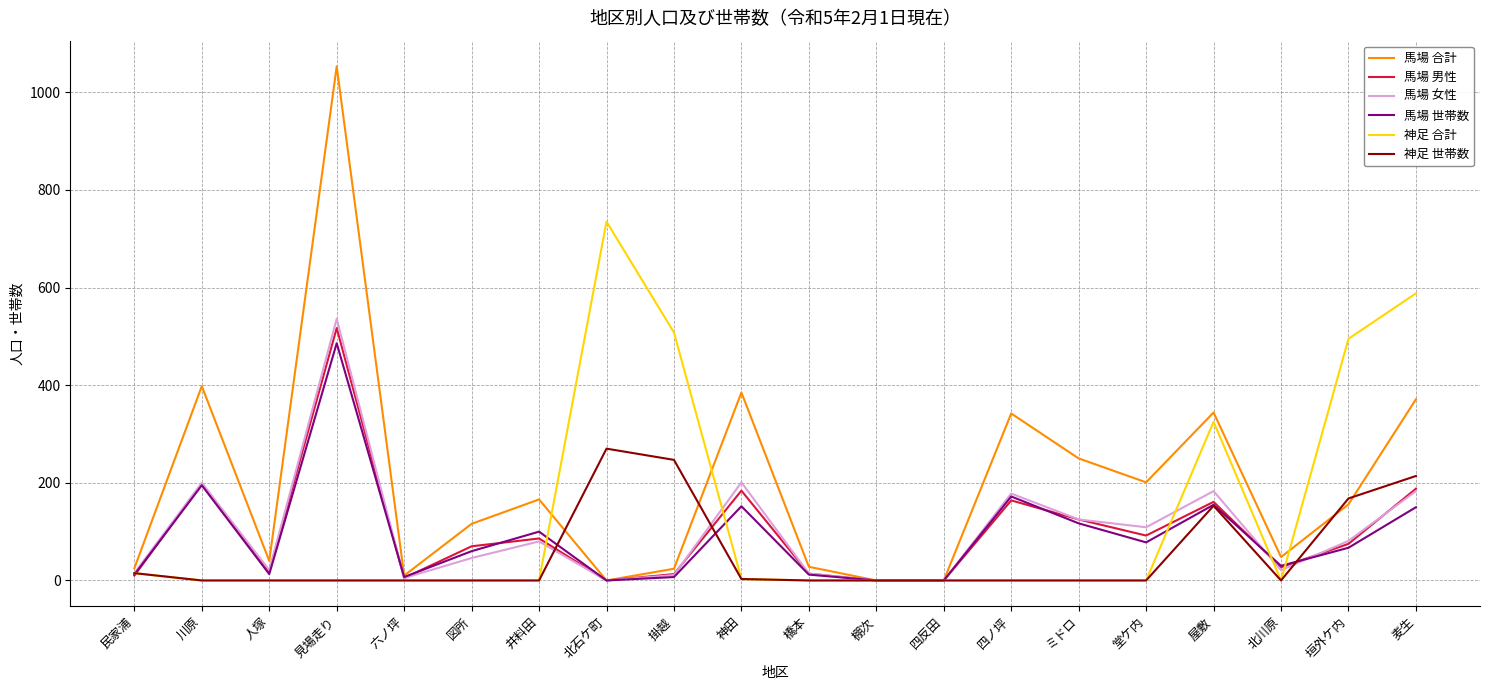

Which series has the largest total across all categories?

馬場 合計